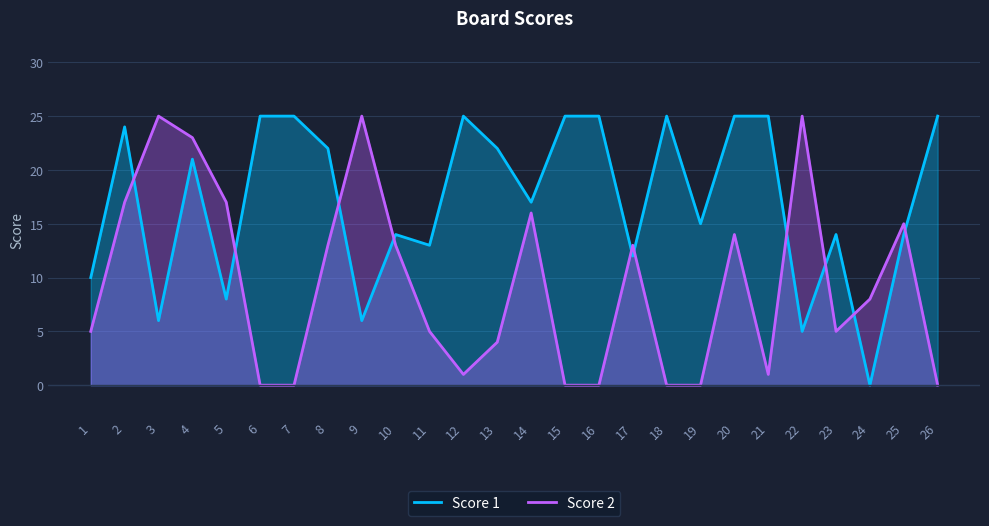

Which category has the highest value in the Score 1 series?

6